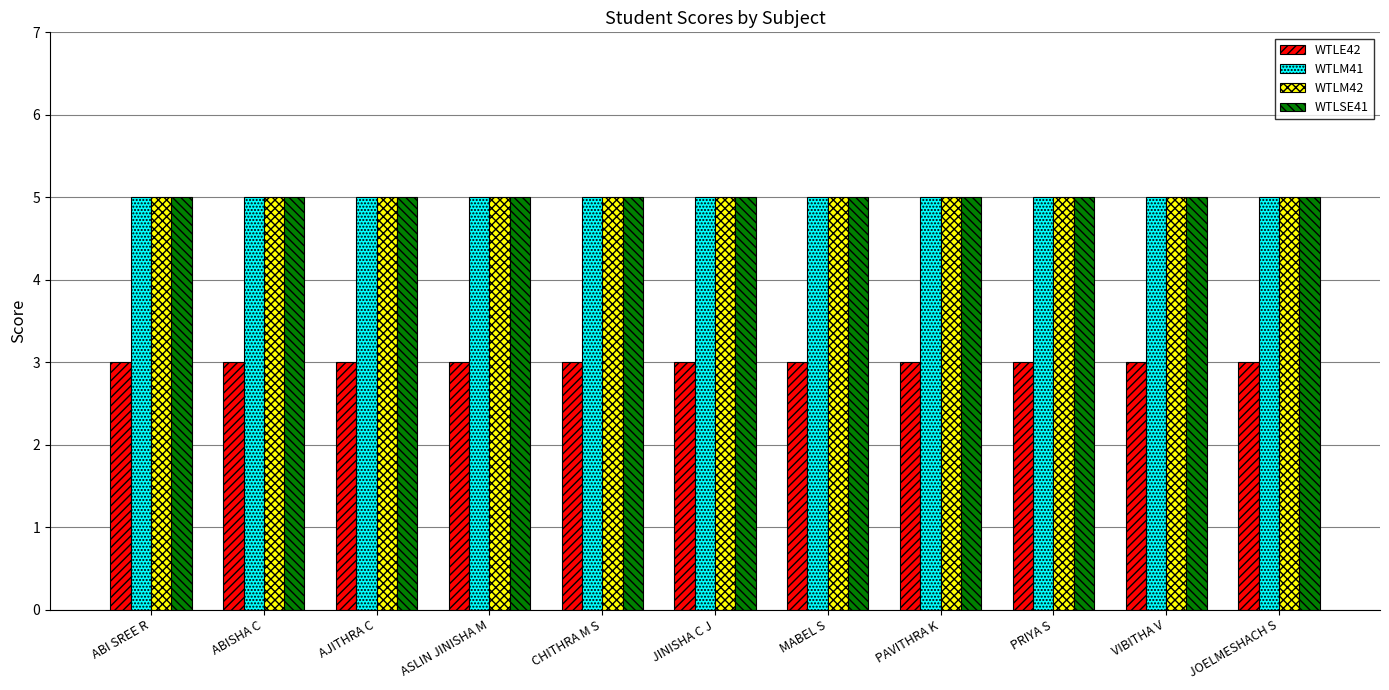

What is the label of the 6th bar from the right?

JINISHA C J